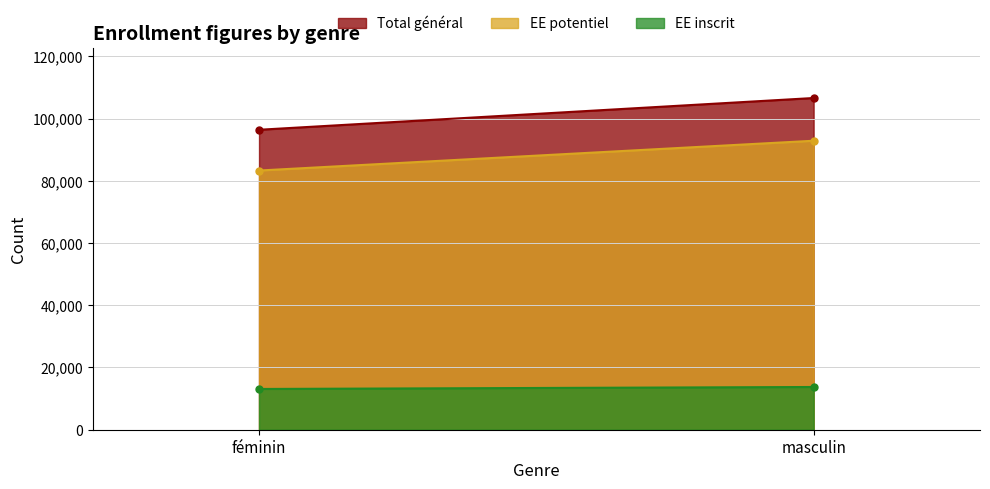

Reading left to right, extract all data points from this chart.

EE inscrit: féminin=13095	masculin=13730
EE potentiel: féminin=83284	masculin=92855
Total général: féminin=96379	masculin=106585